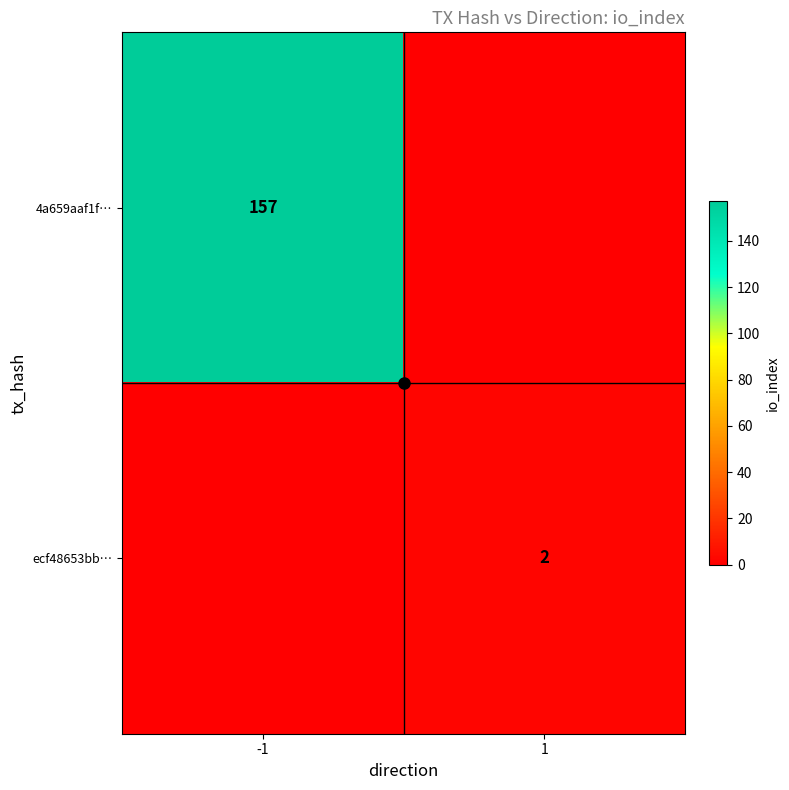

Is the value of 4a659aaf1f… at -1 greater than the value of ecf48653bb… at -1?

Yes